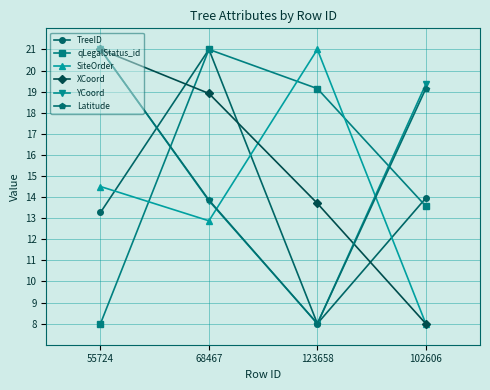

Which category has the lowest value in the SiteOrder series?

102606